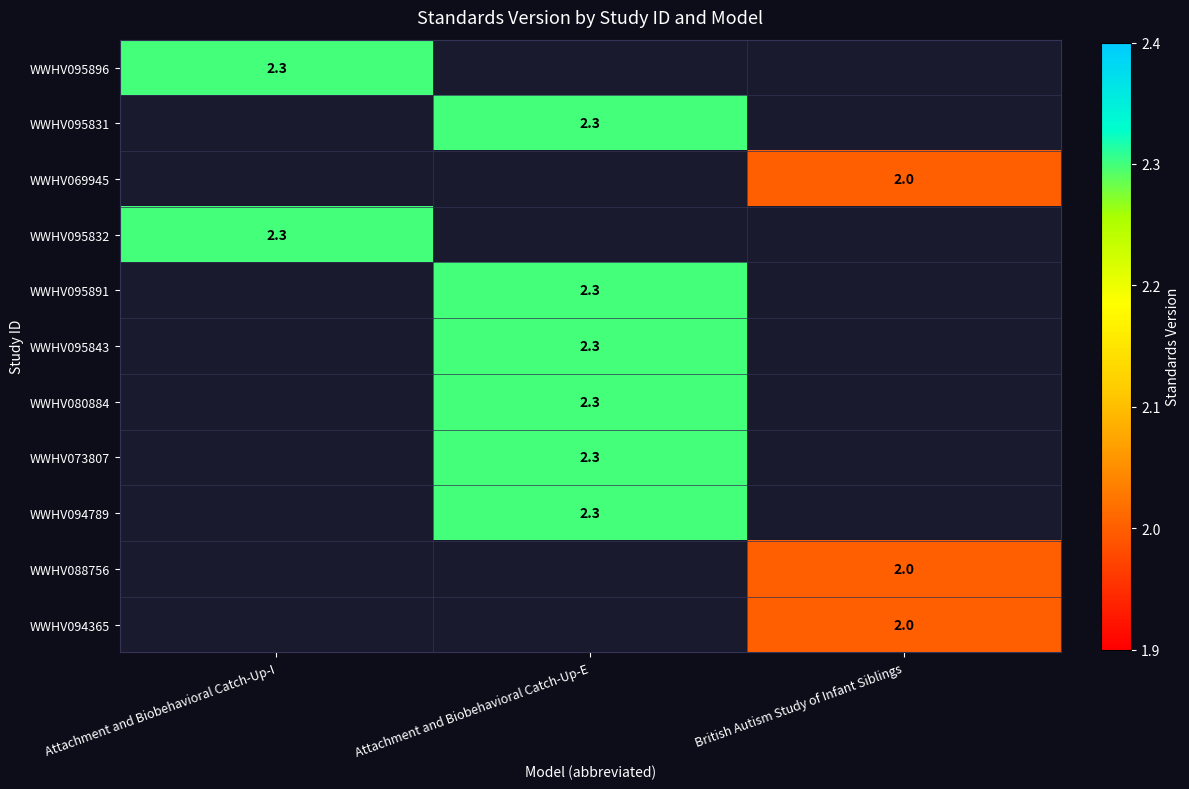

Which has a higher value, British Autism Study of Infant Siblings or Attachment and Biobehavioral Catch-Up-I?

Attachment and Biobehavioral Catch-Up-I